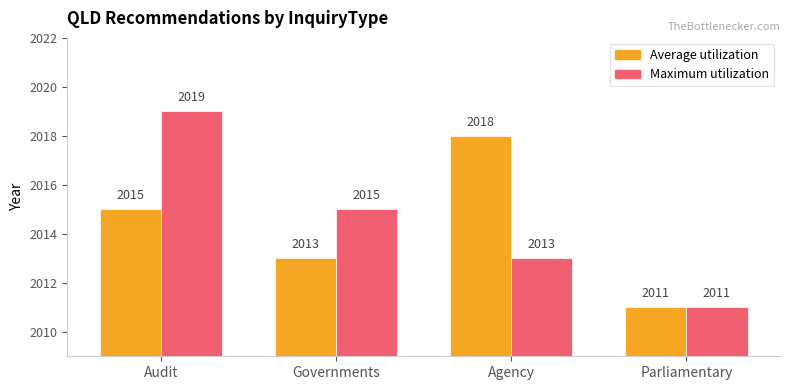

What is the maximum value shown in the chart?

2019